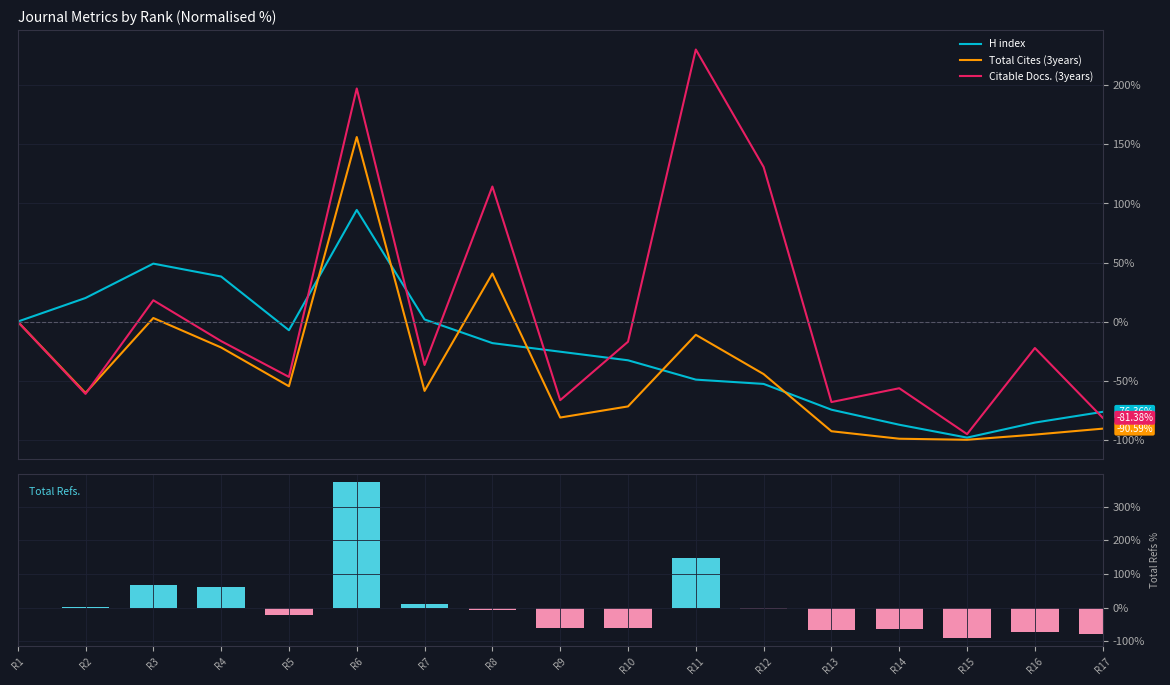

What is the difference between the H index values at R3 and R14?

136.4